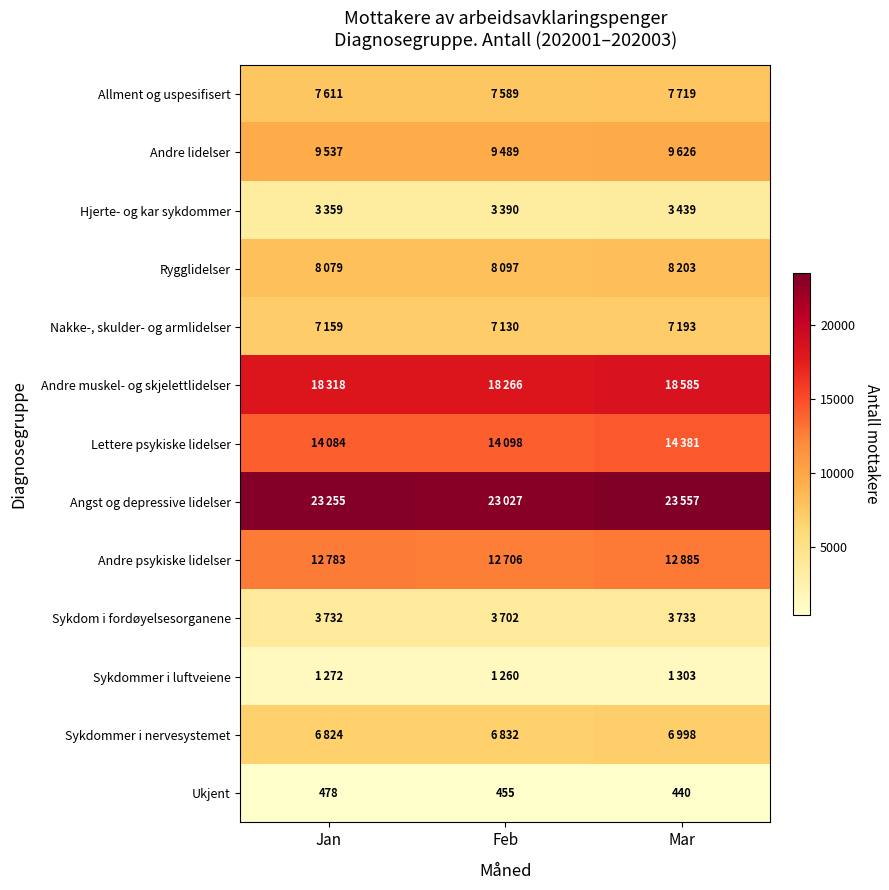

Rank the categories by Ukjent value from lowest to highest.

Mar, Feb, Jan